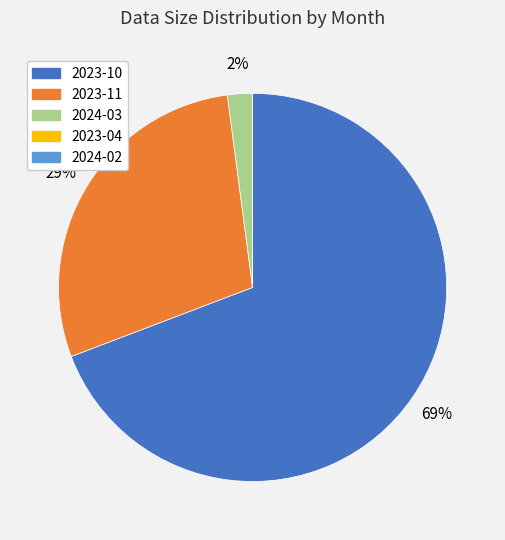

Which slice is the largest?

2023-10